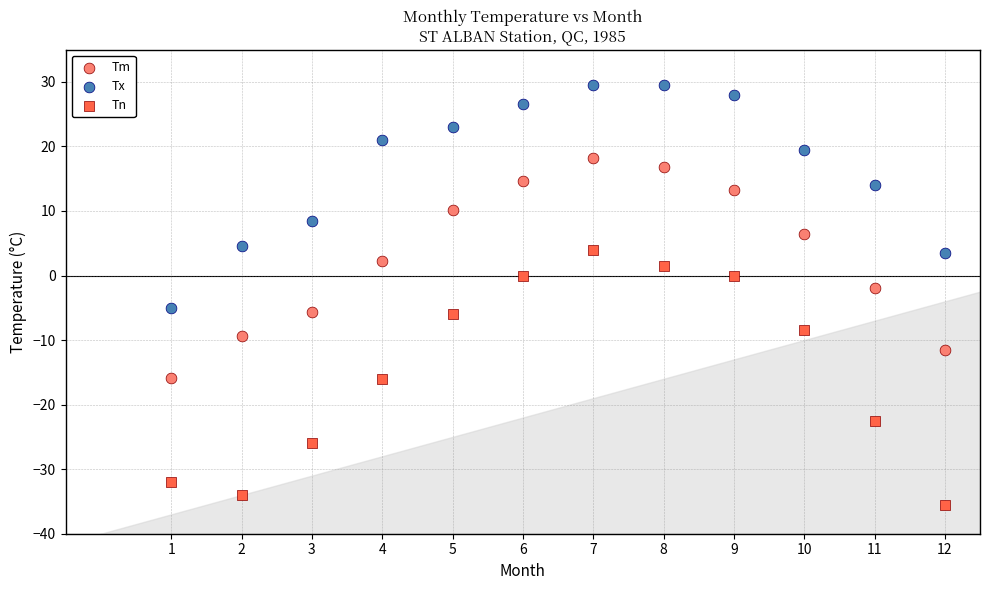

What are all the series names shown in the legend?

Tm, Tx, Tn